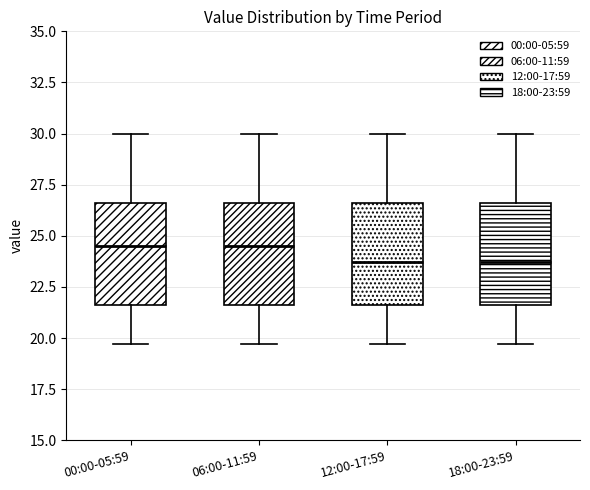

Reading left to right, transcribe this box plot: for each box, give where its median line is, the range the box spans, and where its two whiskers end, as read against the y-axis. The values are not printed on the chart, so give them approximately, as read against the axis.

00:00-05:59: median 24.5, box 21.5 to 26.5, whiskers 19.5 to 30.0
06:00-11:59: median 24.5, box 21.5 to 26.5, whiskers 19.5 to 30.0
12:00-17:59: median 23.5, box 21.5 to 26.5, whiskers 19.5 to 30.0
18:00-23:59: median 23.5, box 21.5 to 26.5, whiskers 19.5 to 30.0